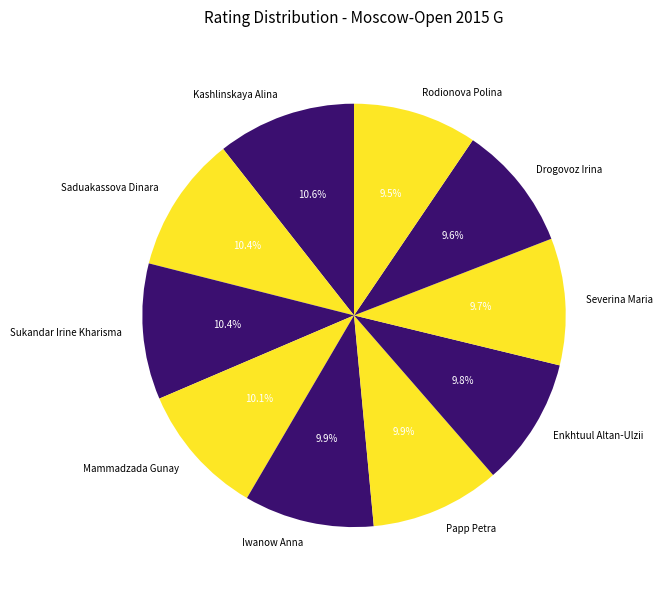

Is the sum of Severina Maria and Drogovoz Irina greater than half?

No